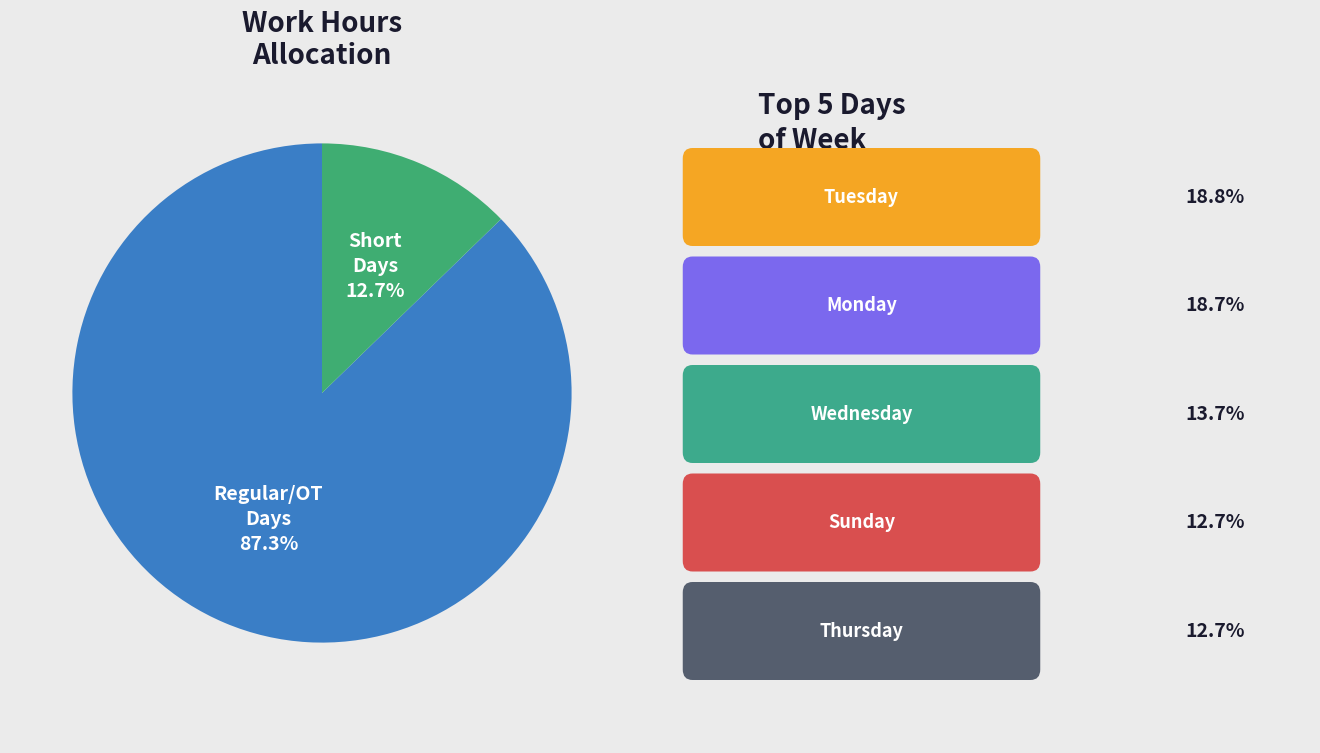

What is the smallest slice in the pie chart?

Short Days